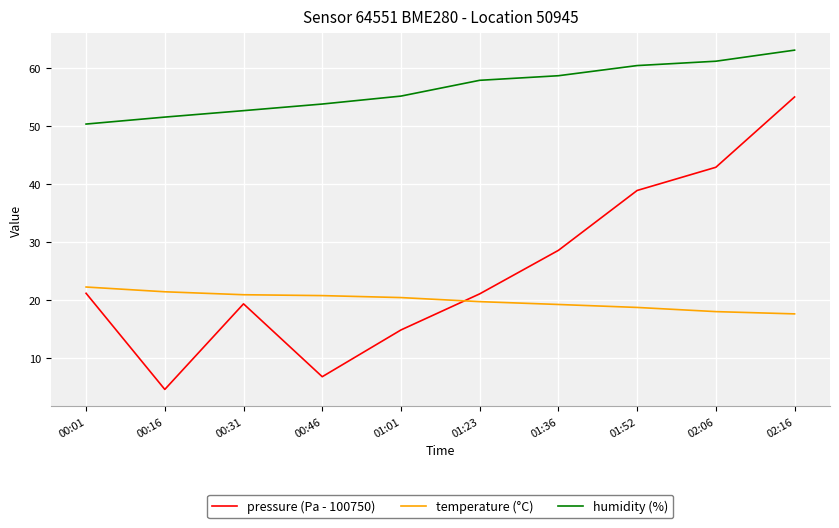

What position from the left is 01:01?

5